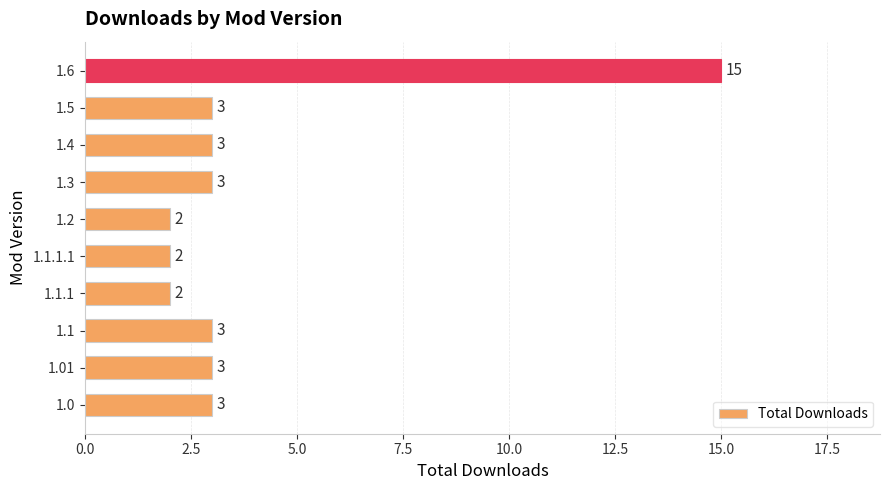

The chart shows a value of 2 at 1.2. True or false?

True